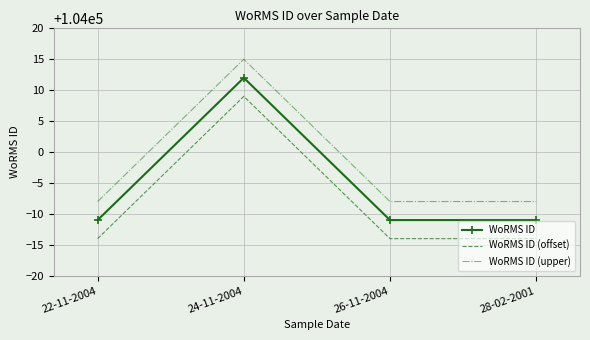

Rank the series by their average value, from lowest to highest.

WoRMS ID (offset), WoRMS ID, WoRMS ID (upper)